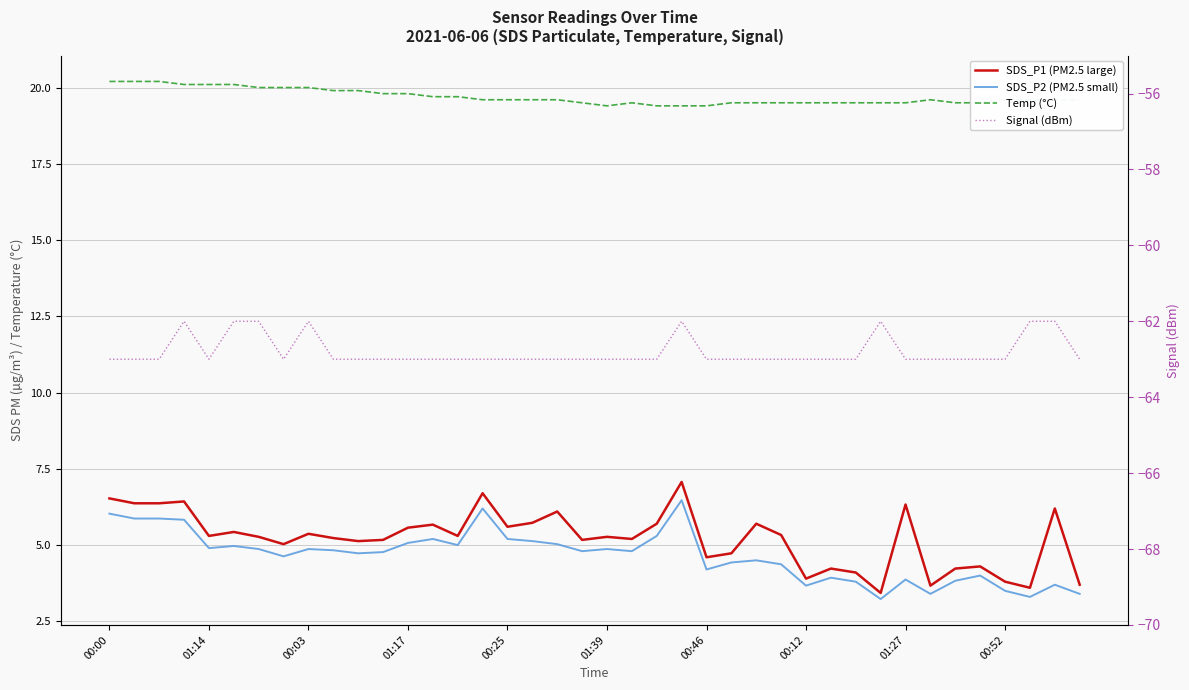

Count the number of data series in this chart.

4